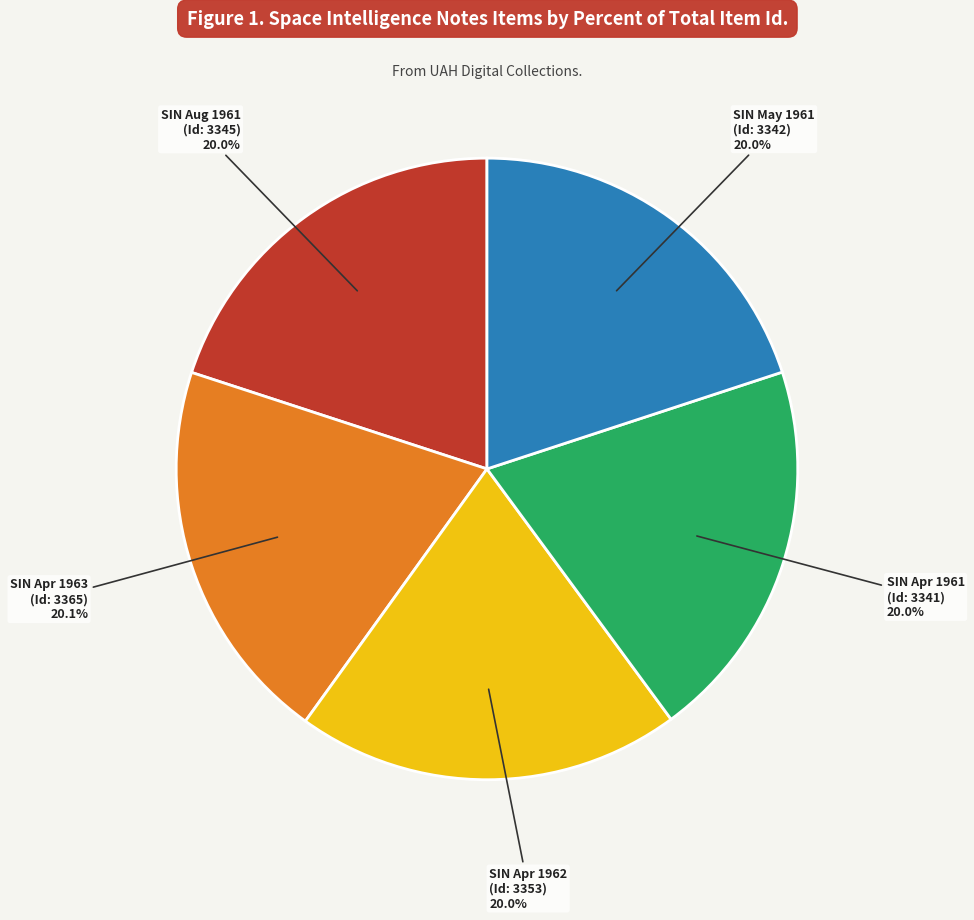

What is the total percentage of SIN Aug 1961 (Id: 3345) and SIN Apr 1963 (Id: 3365)?

40.1%